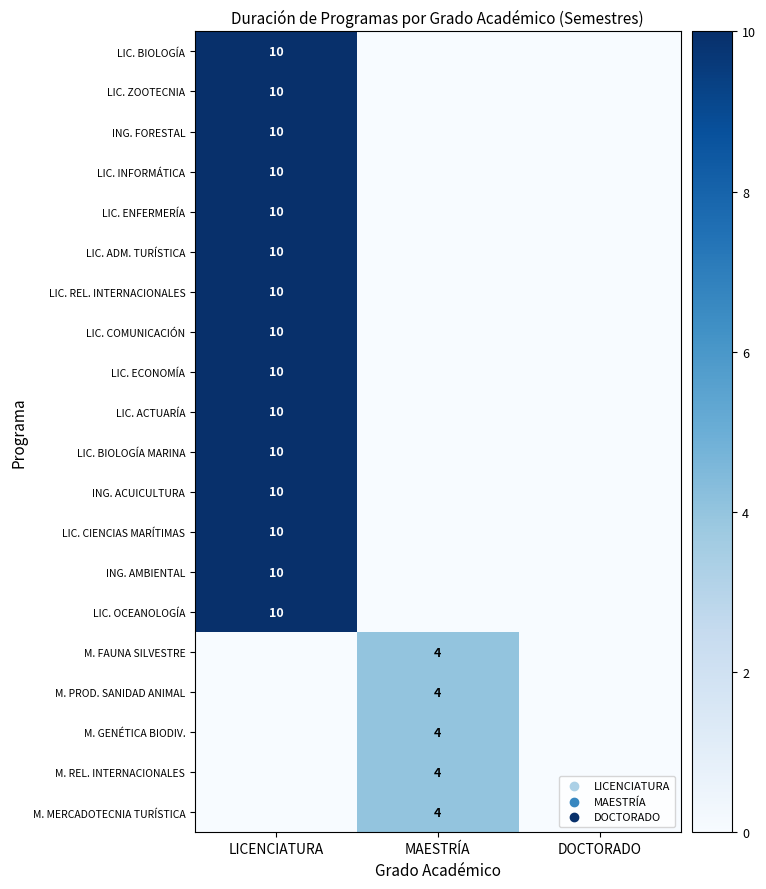

The value of ING. FORESTAL at LICENCIATURA is 5. True or false?

False